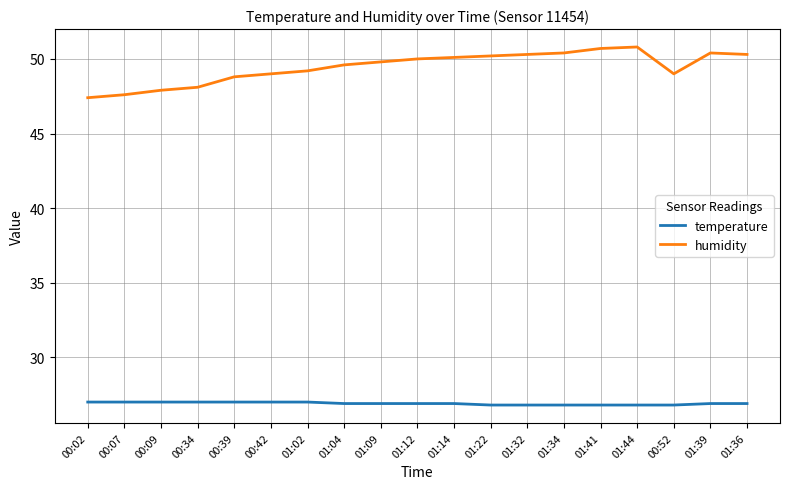

Between 00:34 and 01:44, which series saw the biggest shift?

humidity